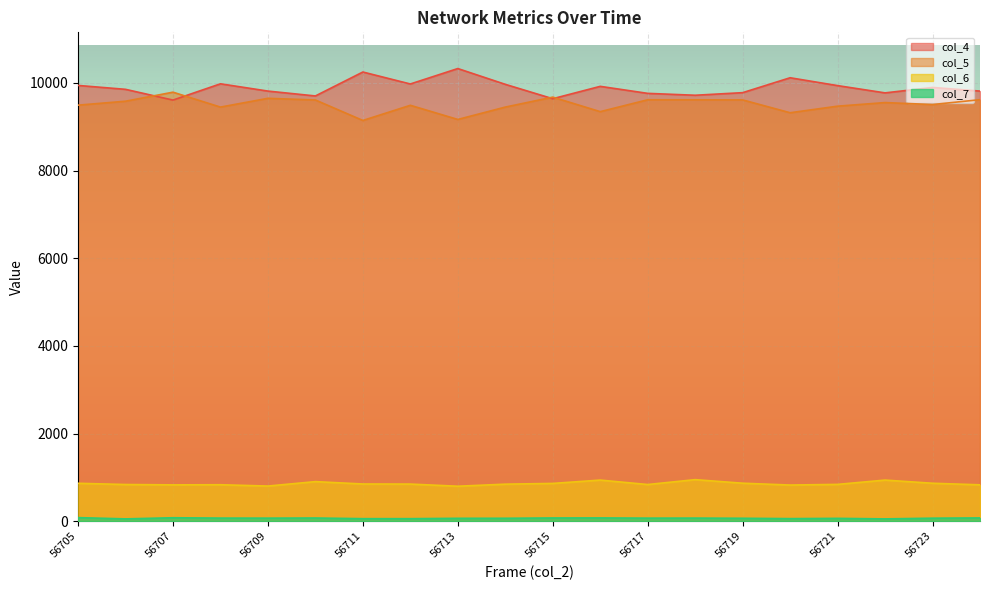

Which series has the largest range (max minus min)?

col_4